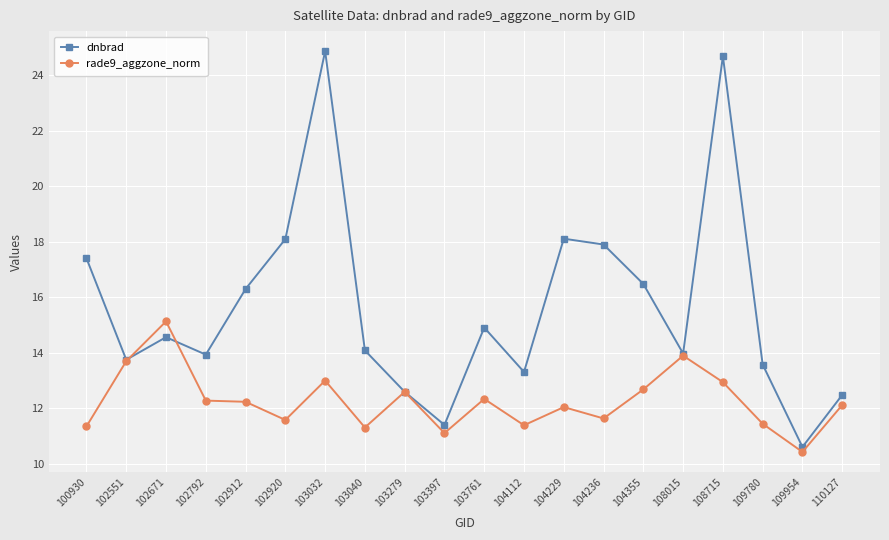

Which series changed the most between 103397 and 110127?

dnbrad